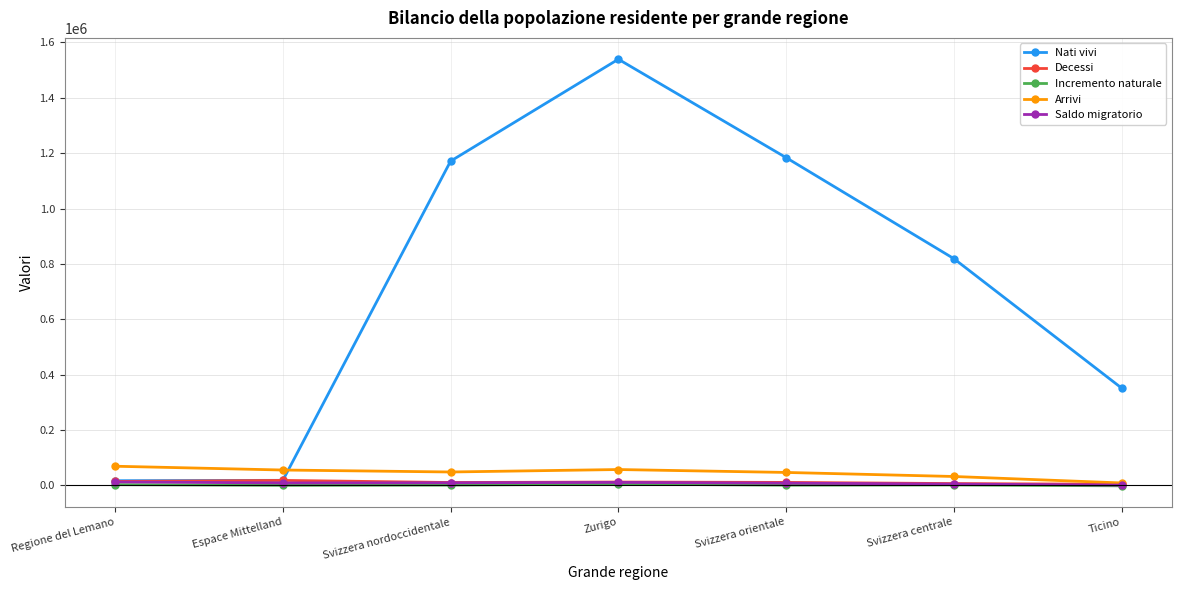

What is the value of the Decessi point at the 1st from the left?

14255